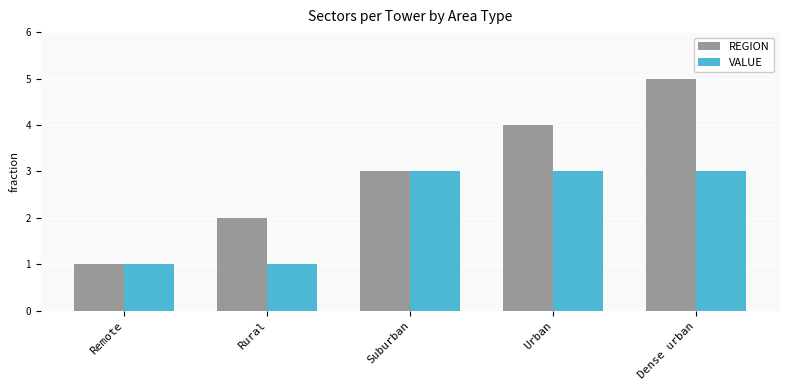

The VALUE series shows 1 at Rural. True or false?

True